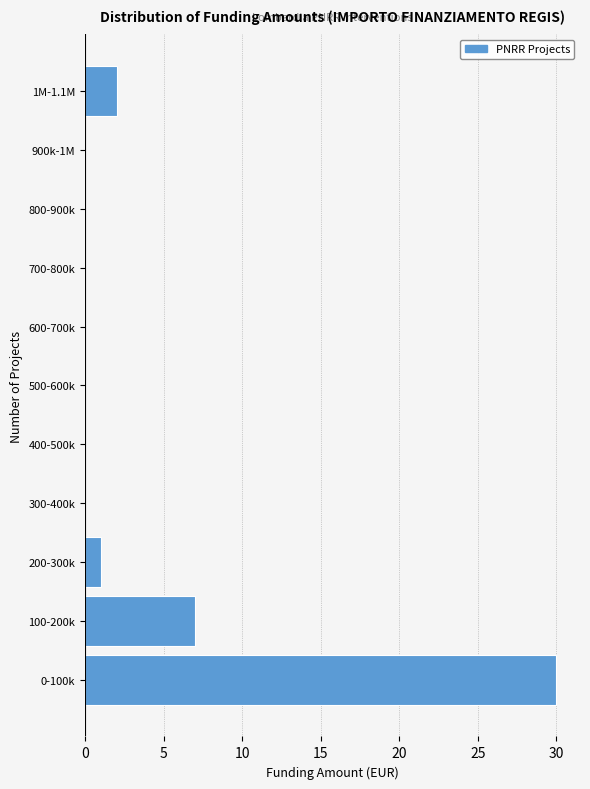

Reading bottom to top, what are all the values shown in this chart?

0-100k=30	100-200k=7	200-300k=1	300-400k=0	400-500k=0	500-600k=0	600-700k=0	700-800k=0	800-900k=0	900k-1M=0	1M-1.1M=2